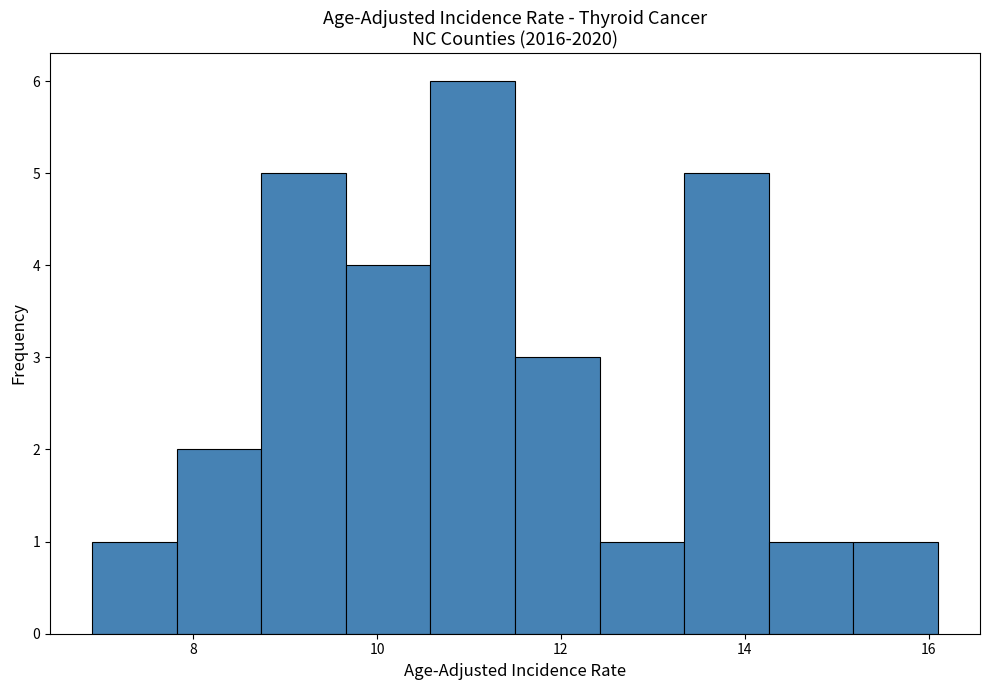

Reading left to right, list every bar in this chart as the range it spans on the x-axis followed by its height. Neither the bar edges nor the heights are printed on the chart, so give them approximately, as read against the axes.

6.90 to 7.82: 1
7.82 to 8.74: 2
8.74 to 9.66: 5
9.66 to 10.58: 4
10.58 to 11.50: 6
11.50 to 12.42: 3
12.42 to 13.34: 1
13.34 to 14.26: 5
14.26 to 15.18: 1
15.18 to 16.10: 1